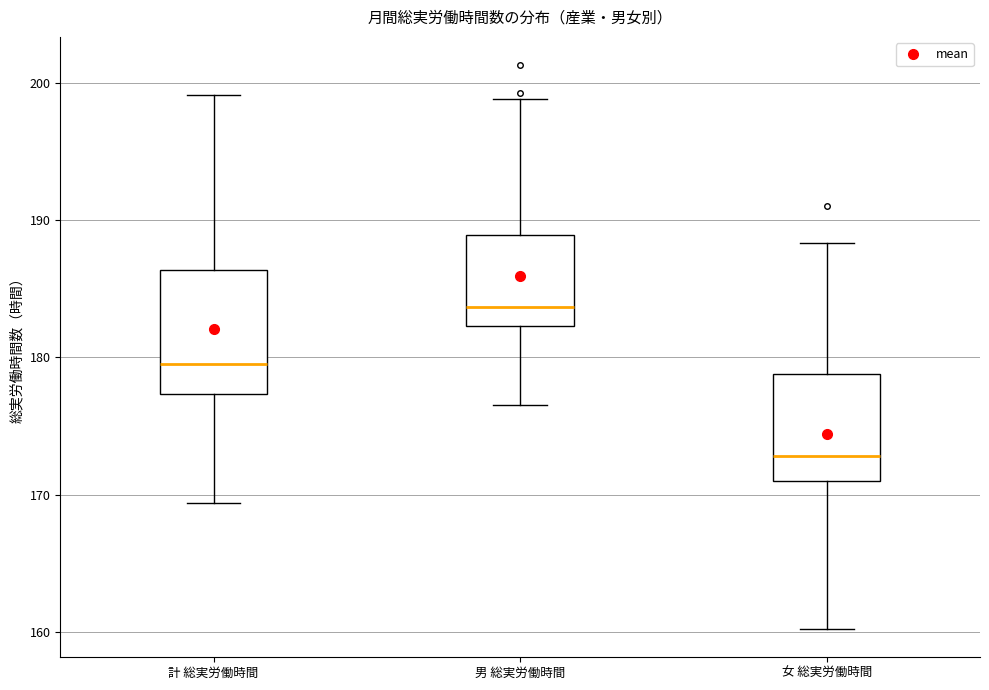

Where is the lower edge of the box for 男 総実労働時間 on the y-axis? The values are not printed on the chart, so give them approximately, as read against the axis.

182